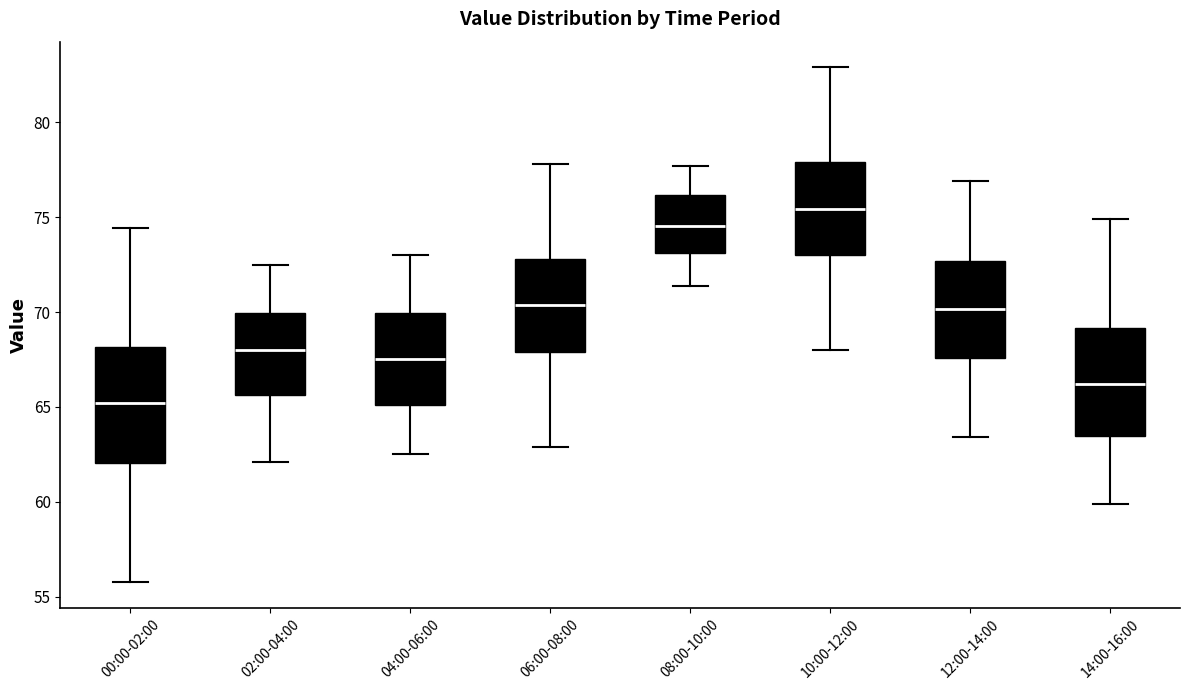

Where does the lower whisker of the box for 08:00-10:00 end on the y-axis? The values are not printed on the chart, so give them approximately, as read against the axis.

71.5